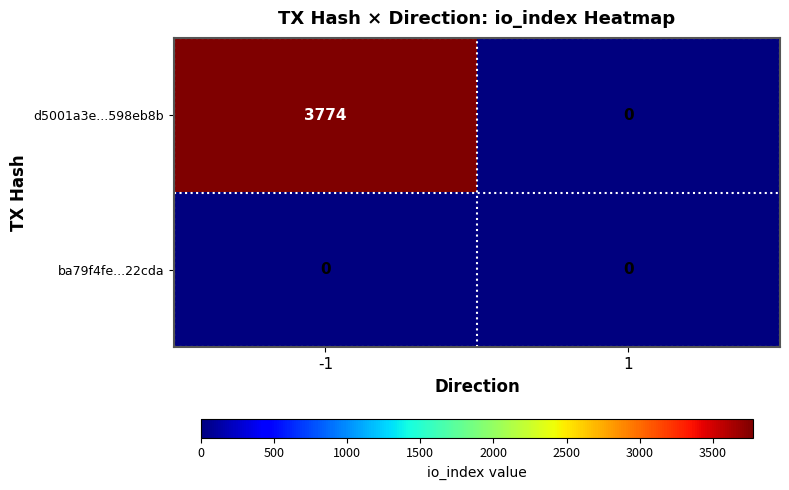

Reading left to right, list all the values displayed in this chart.

d5001a3e...598eb8b: -1=3774	1=0
ba79f4fe...22cda: -1=0	1=0